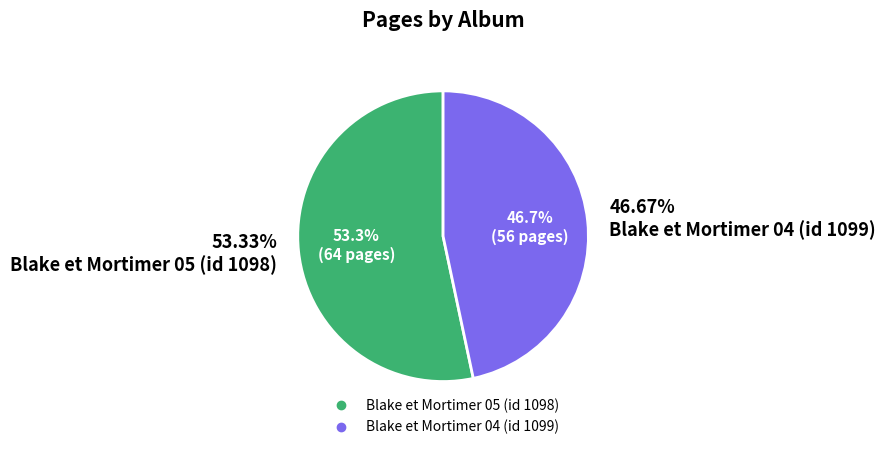

How many slices are in this pie chart?

2